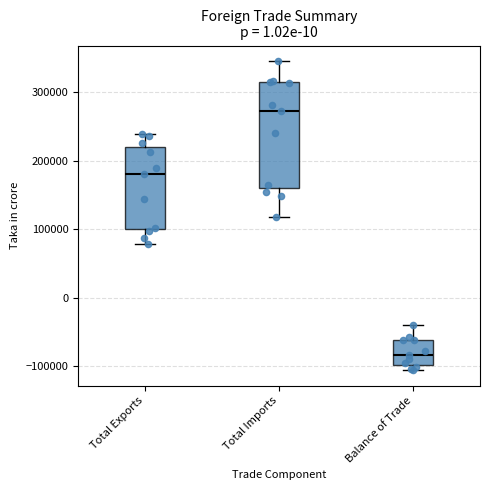

Reading left to right, transcribe this box plot: for each box, give where its median line is, the range the box spans, and where its two whiskers end, as read against the y-axis. The values are not printed on the chart, so give them approximately, as read against the axis.

Total Exports: median 180000, box 100000 to 220000, whiskers 80000 to 240000
Total Imports: median 270000, box 160000 to 310000, whiskers 120000 to 350000
Balance of Trade: median -80000, box -100000 to -60000, whiskers -110000 to -40000